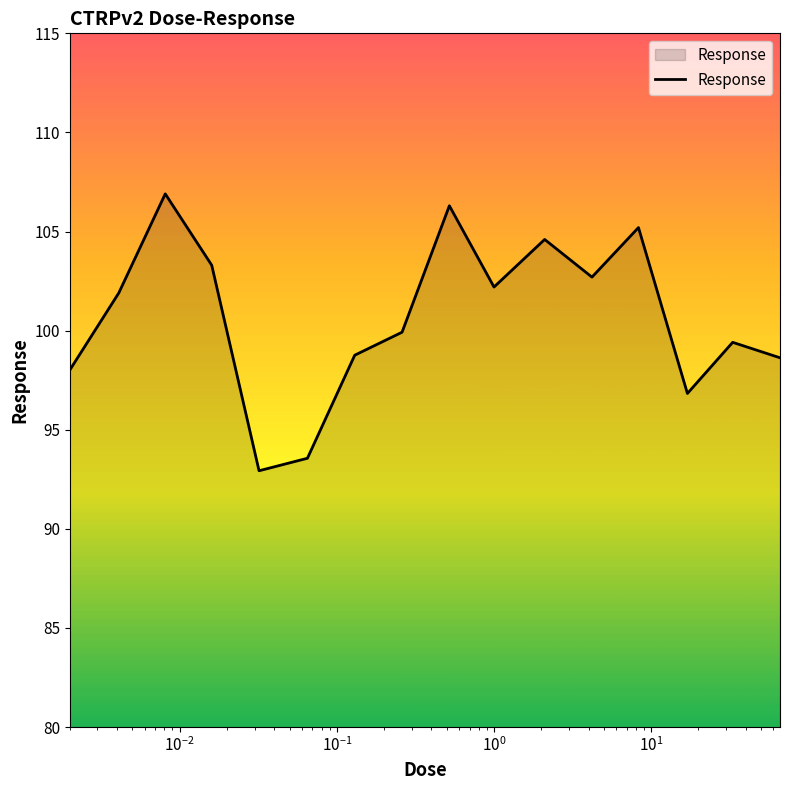

What is the sum of all values?

1611.2